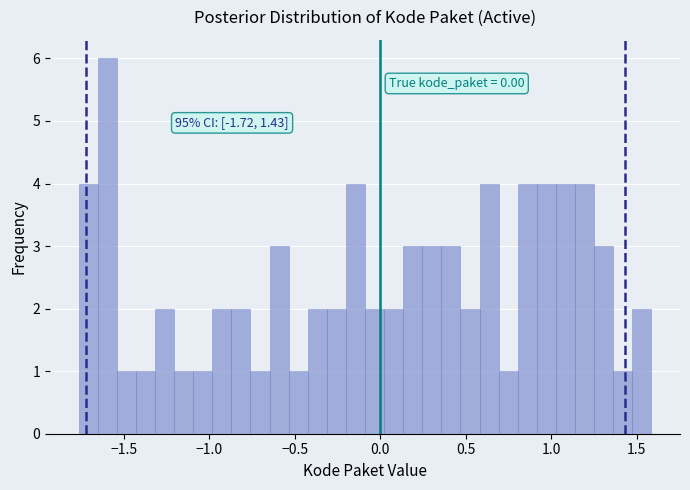

Read against the x-axis, roughly where is the centre of the tallest bar?

-1.60